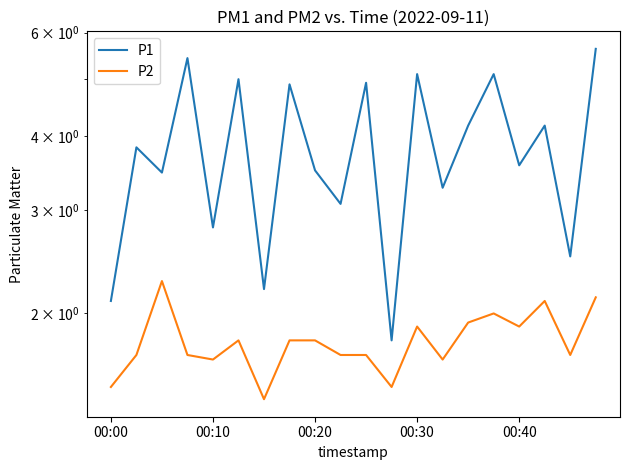

How many data points does each series have?

20